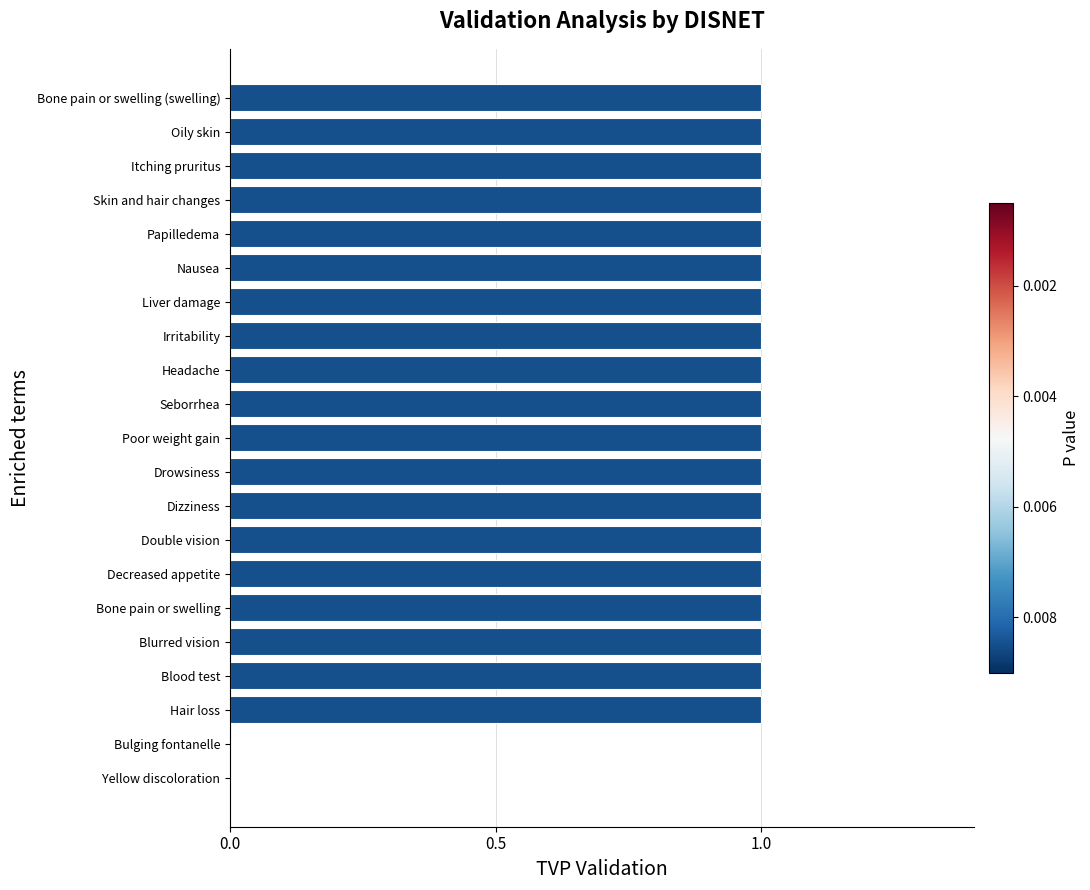

Count the values in the range 1 to 2.

19